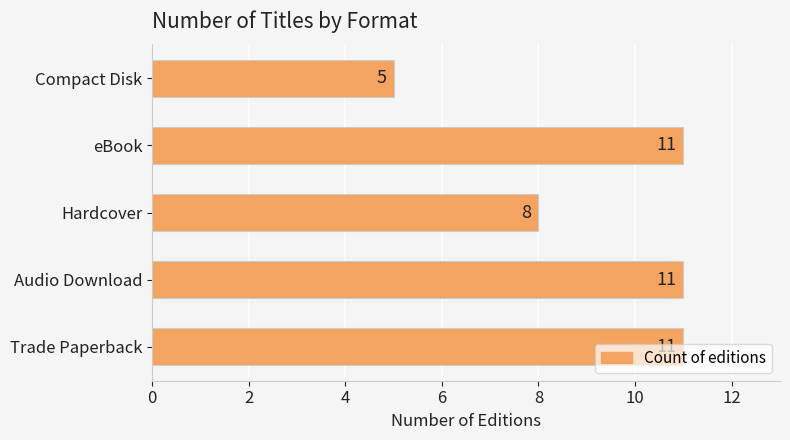

The chart shows a value of 17 at eBook. True or false?

False